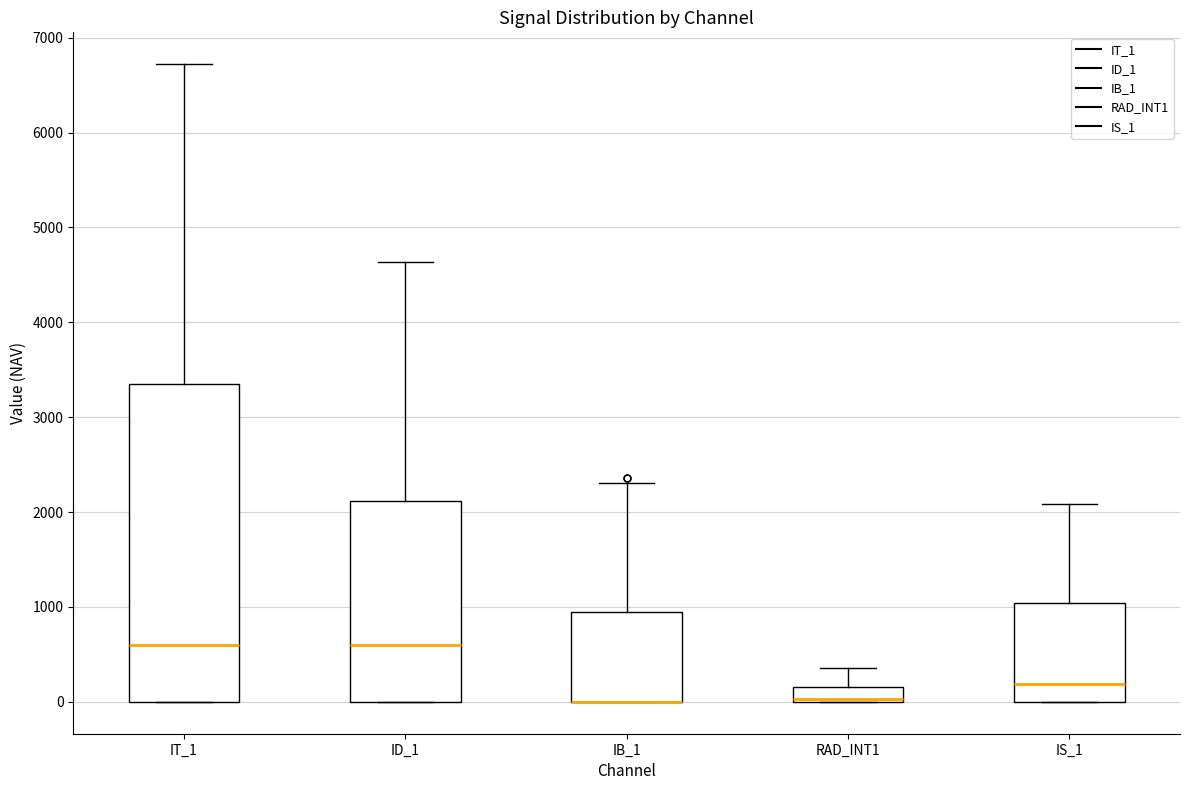

Reading left to right, transcribe this box plot: for each box, give where its median line is, the range the box spans, and where its two whiskers end, as read against the y-axis. The values are not printed on the chart, so give them approximately, as read against the axis.

IT_1: median 600, box 0 to 3300, whiskers 0 to 6700
ID_1: median 600, box 0 to 2100, whiskers 0 to 4600
IB_1: median 0 (drawn on the box's lower edge), box 0 to 900, whiskers 0 to 2300
RAD_INT1: median 0 (just above the box's lower edge), box 0 to 200, whiskers 0 to 400
IS_1: median 200, box 0 to 1000, whiskers 0 to 2100